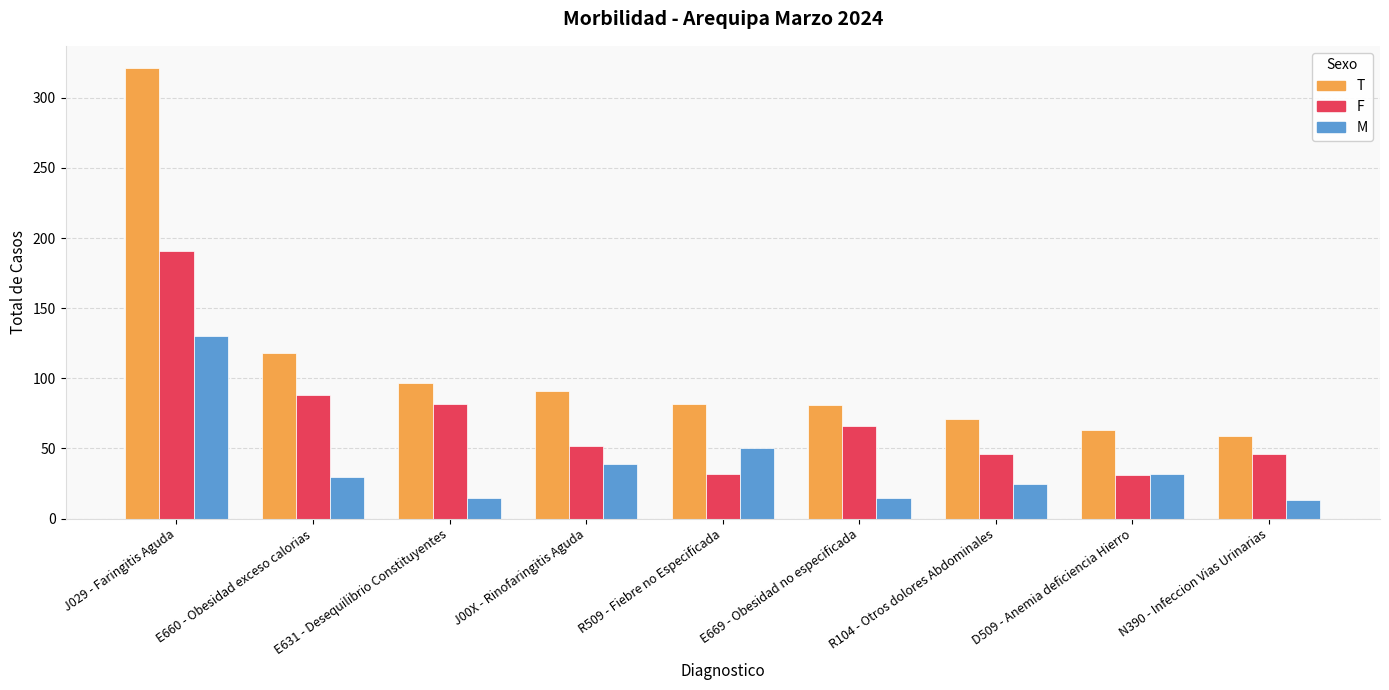

What is the highest value of the M series?

130